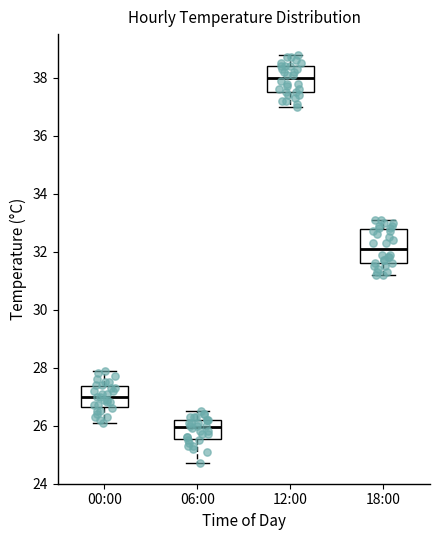

Where does the median line of the box for 18:00 sit on the y-axis? The values are not printed on the chart, so give them approximately, as read against the axis.

32.2